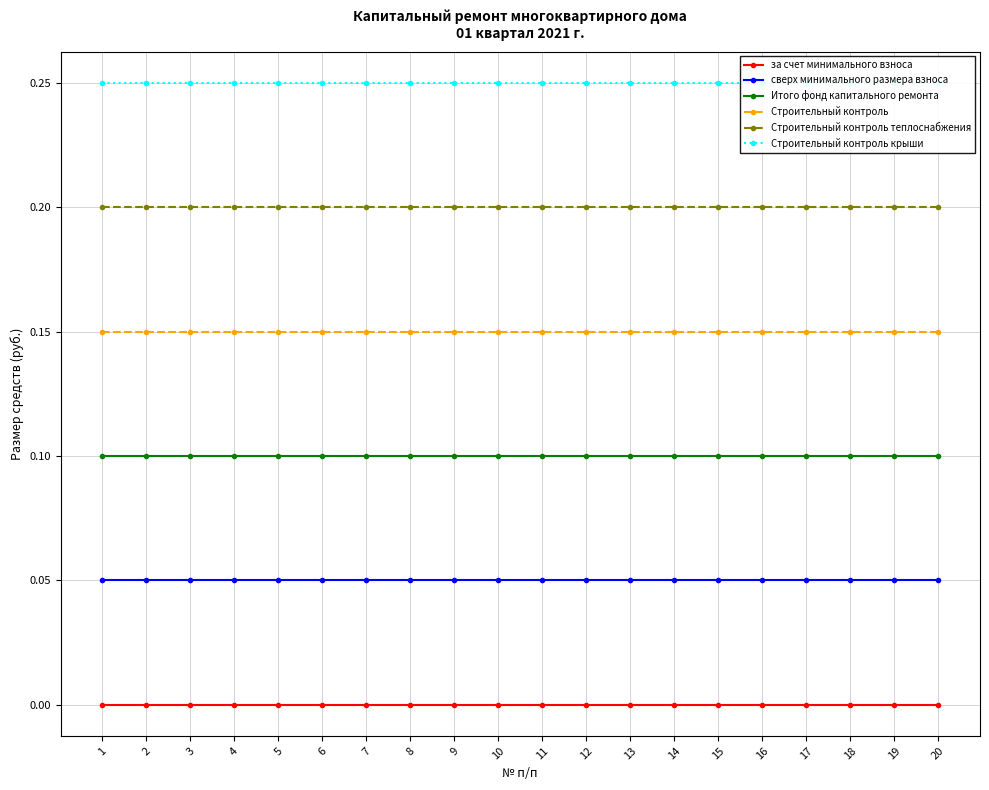

At how many categories does at least one series exceed 0?

20